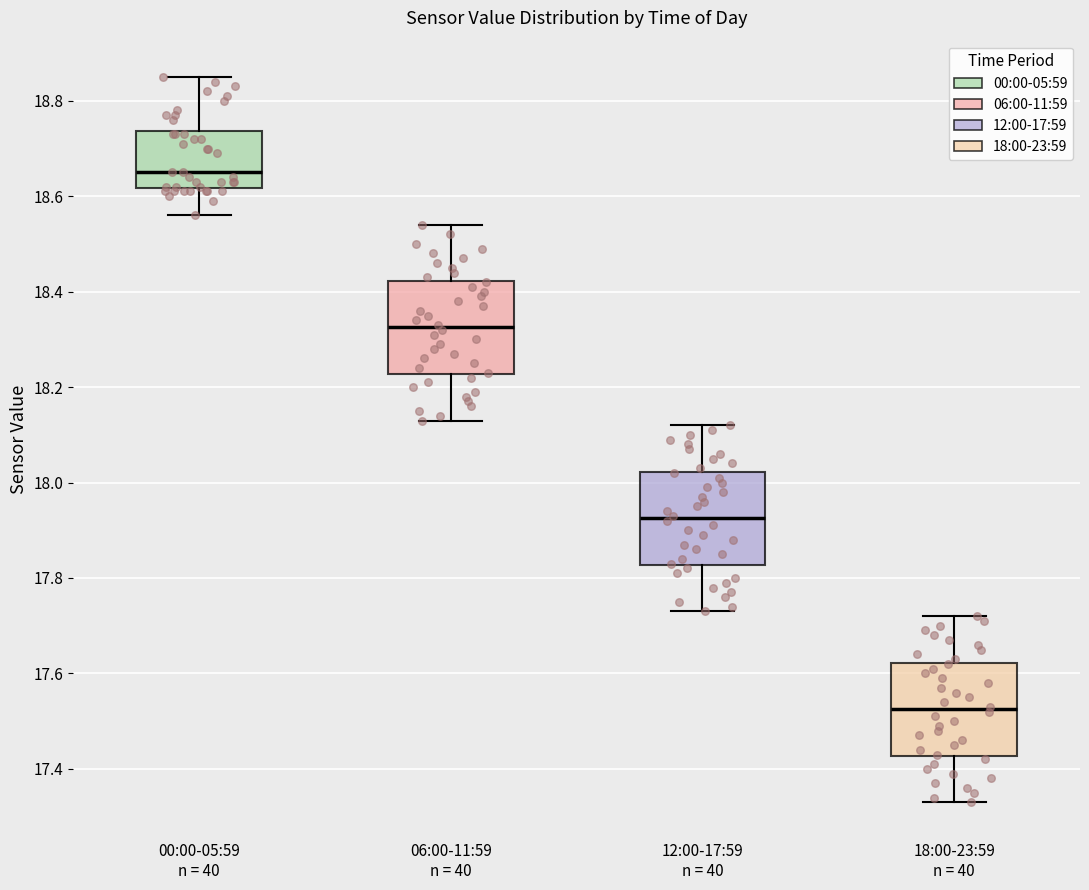

Reading left to right, transcribe this box plot: for each box, give where its median line is, the range the box spans, and where its two whiskers end, as read against the y-axis. The values are not printed on the chart, so give them approximately, as read against the axis.

00:00-05:59 n = 40: median 18.66, box 18.62 to 18.74, whiskers 18.56 to 18.86
06:00-11:59 n = 40: median 18.32, box 18.22 to 18.42, whiskers 18.14 to 18.54
12:00-17:59 n = 40: median 17.92, box 17.82 to 18.02, whiskers 17.74 to 18.12
18:00-23:59 n = 40: median 17.52, box 17.42 to 17.62, whiskers 17.34 to 17.72